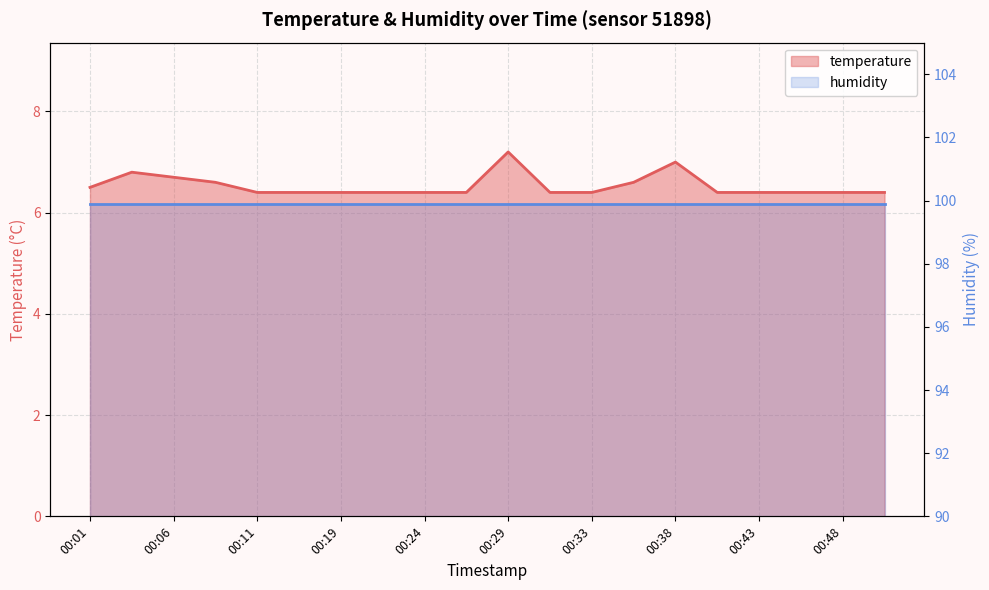

Does the chart display data point markers on the line(s)?

No